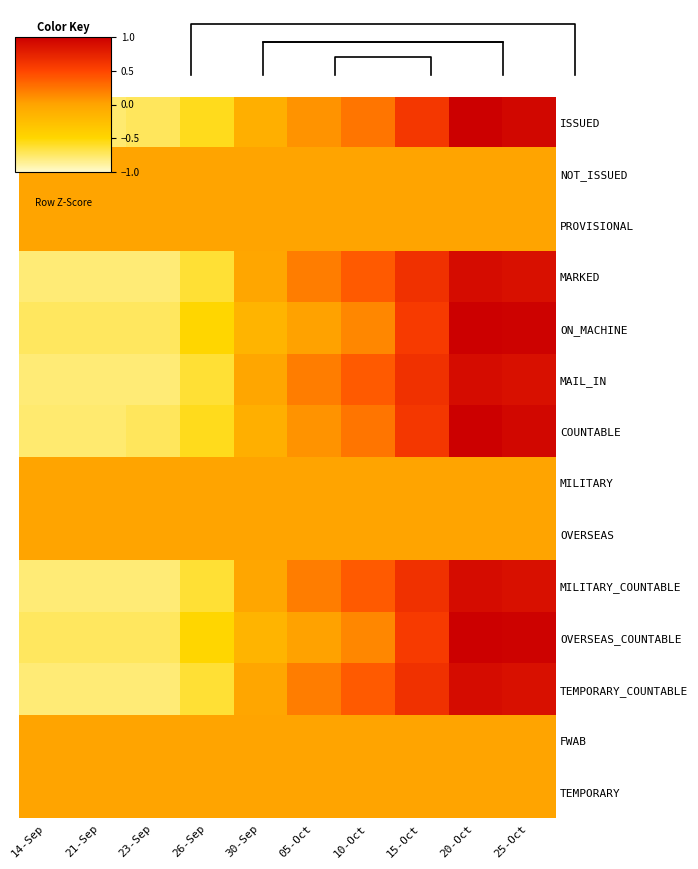

The value of ISSUED at 15-Oct is 1.6. True or false?

False